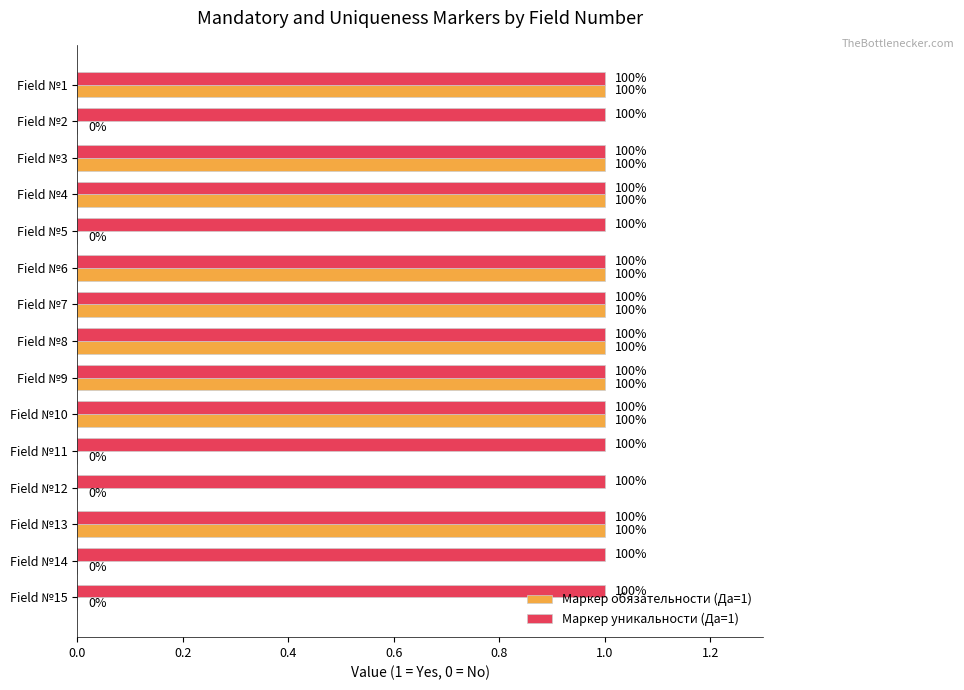

What are all the series names shown in the legend?

Маркер обязательности (Да=1), Маркер уникальности (Да=1)